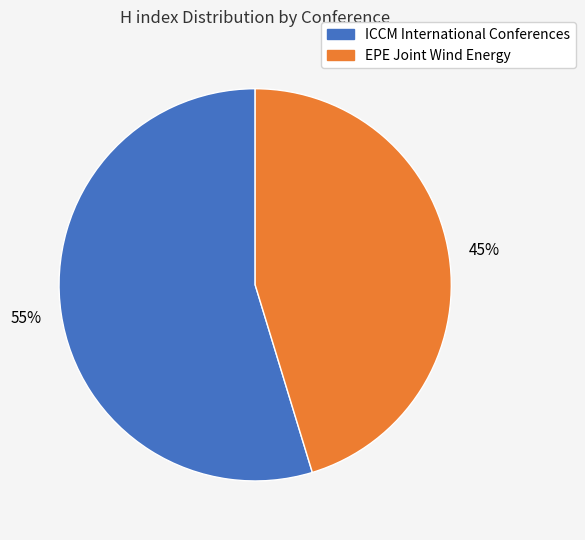

Does EPE Joint Wind Energy account for over 50% of the chart?

No